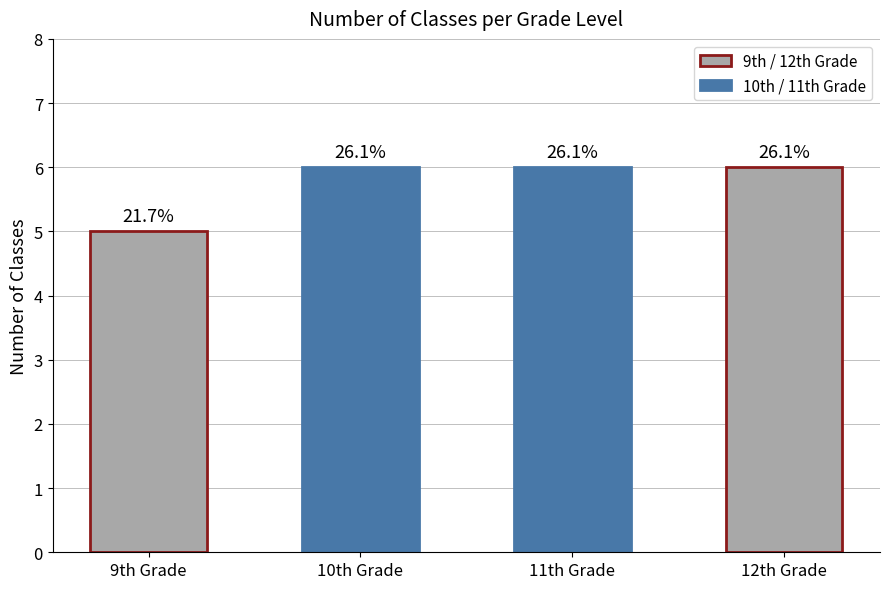

List the labels in order of value, smallest first.

9th Grade, 10th Grade, 11th Grade, 12th Grade